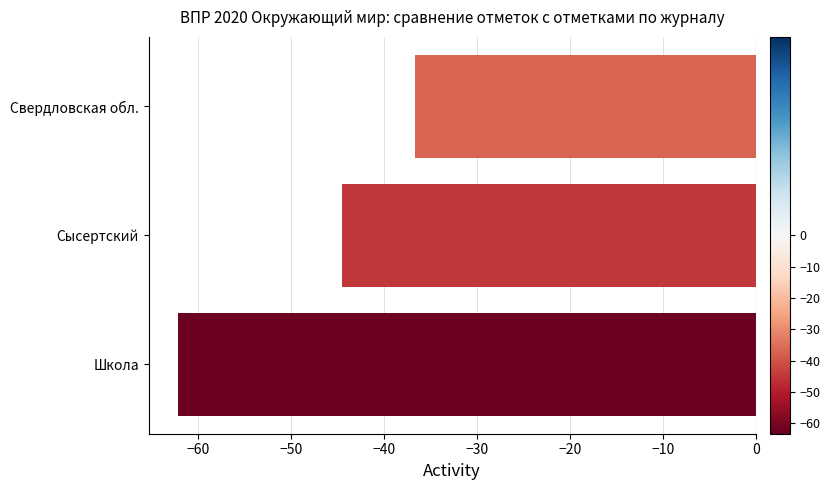

Reading top to bottom, what are all the values shown in this chart?

-36.7	-44.5	-62.3